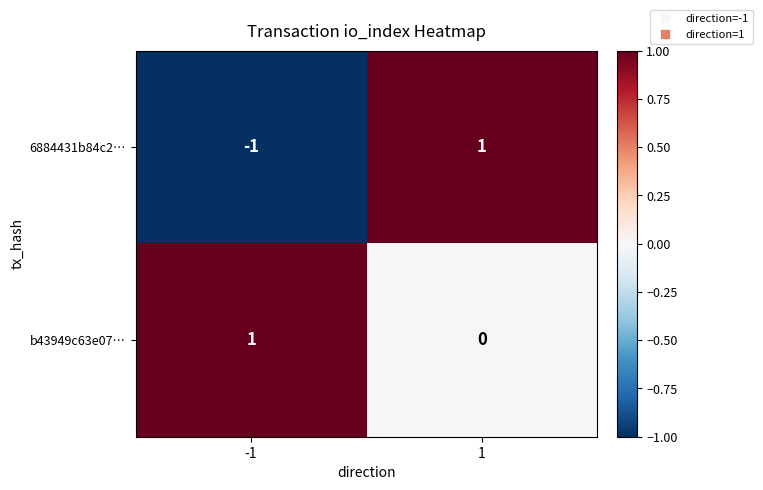

Which series has the widest spread of values?

6884431b84c2…